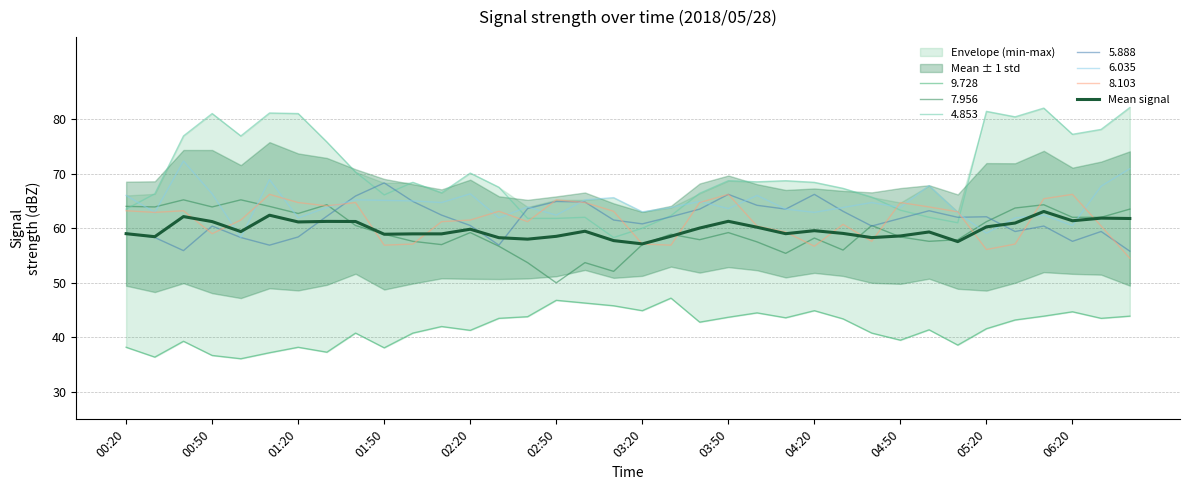

How many values are below 59?

14